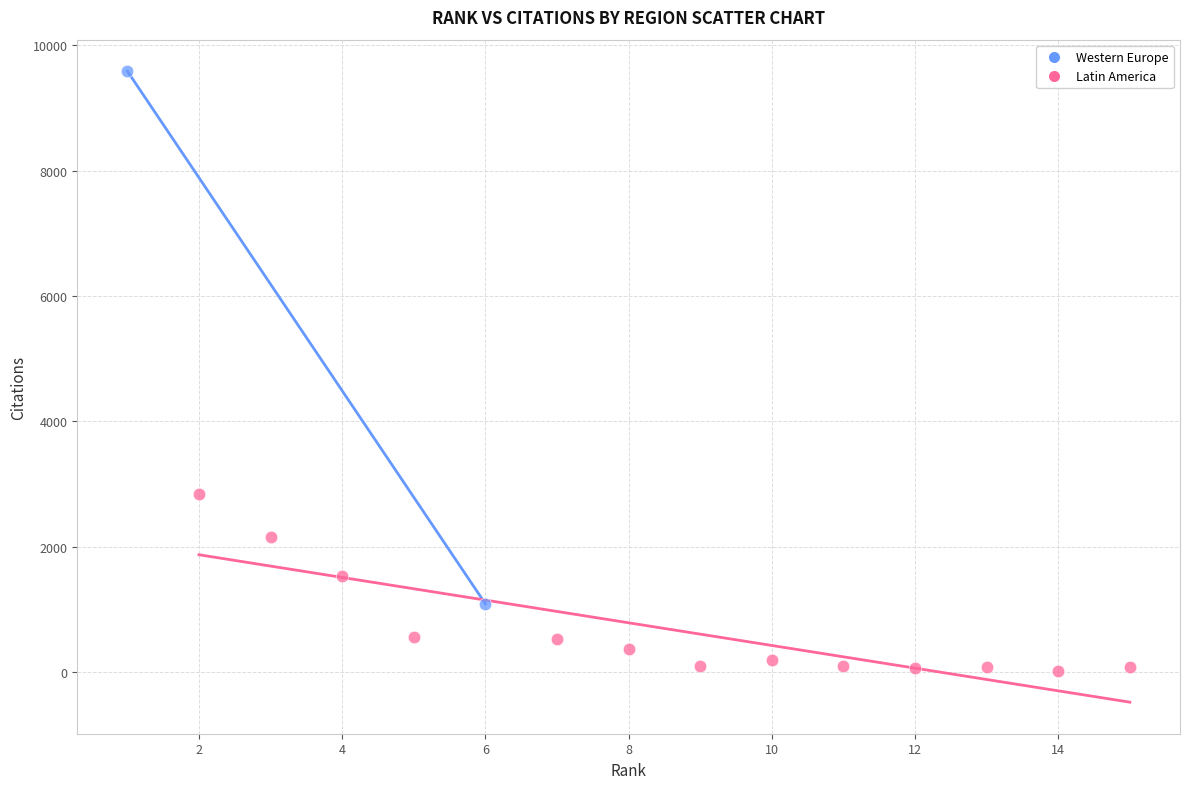

What are all the series names shown in the legend?

Western Europe, Latin America